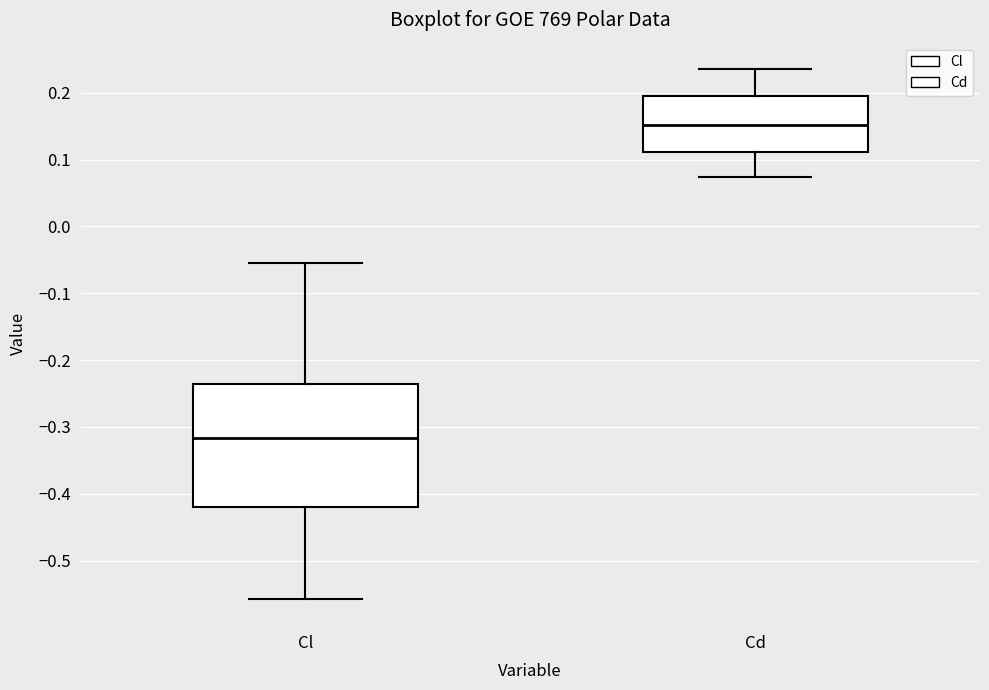

Reading left to right, transcribe this box plot: for each box, give where its median line is, the range the box spans, and where its two whiskers end, as read against the y-axis. The values are not printed on the chart, so give them approximately, as read against the axis.

Cl: median -0.32, box -0.42 to -0.24, whiskers -0.56 to -0.06
Cd: median 0.15, box 0.11 to 0.19, whiskers 0.07 to 0.24